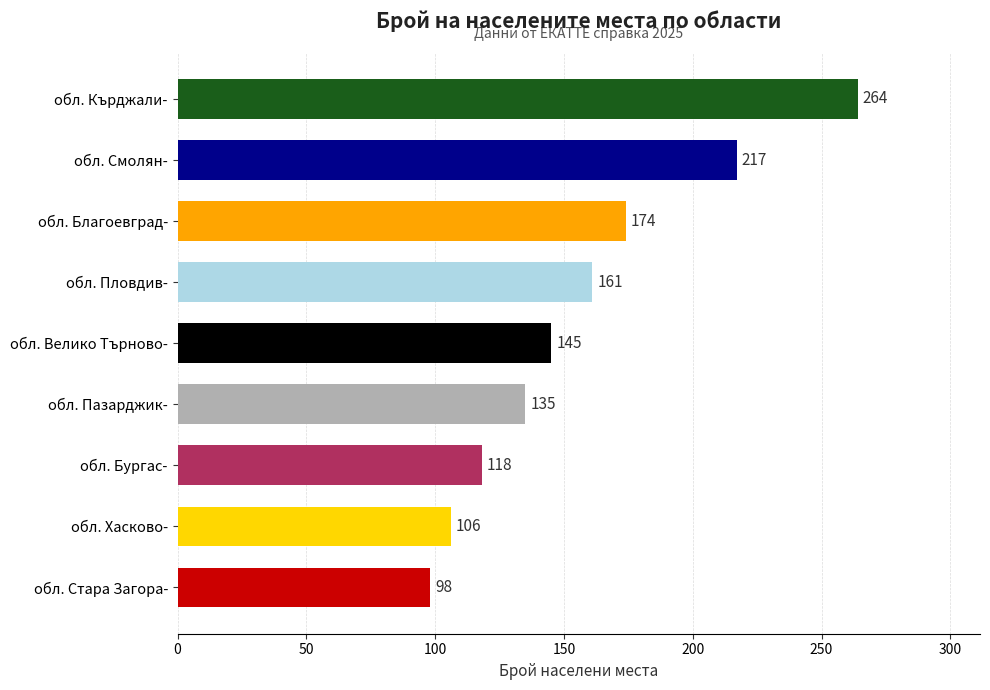

True or false: the data shows 118 at обл. Бургас-.

True